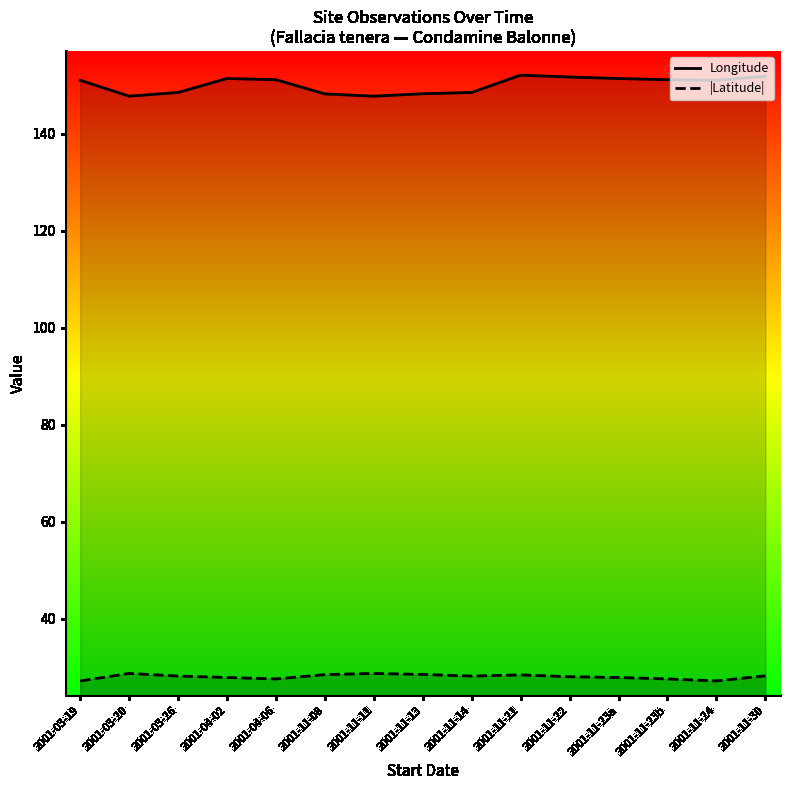

Reading left to right, list all the values displayed in this chart.

Longitude: 2001-03-19=151.1	2001-03-20=147.8	2001-03-26=148.6	2001-04-02=151.5	2001-04-06=151.2	2001-11-08=148.3	2001-11-11=147.8	2001-11-13=148.3	2001-11-14=148.6	2001-11-21=152.1	2001-11-22=151.8	2001-11-23a=151.5	2001-11-23b=151.2	2001-11-24=151.1	2001-11-30=151.9
|Latitude|: 2001-03-19=27.1	2001-03-20=28.7	2001-03-26=28.1	2001-04-02=27.8	2001-04-06=27.5	2001-11-08=28.4	2001-11-11=28.7	2001-11-13=28.5	2001-11-14=28.1	2001-11-21=28.4	2001-11-22=28.0	2001-11-23a=27.8	2001-11-23b=27.5	2001-11-24=27.1	2001-11-30=28.2